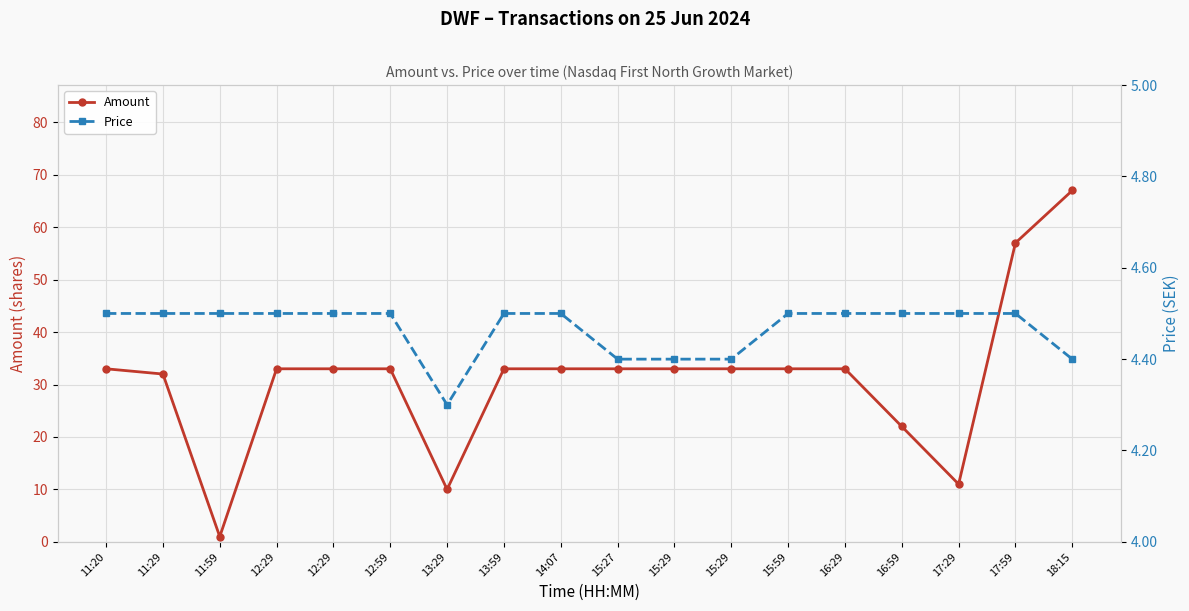

What is the sum of all Price values?

80.4